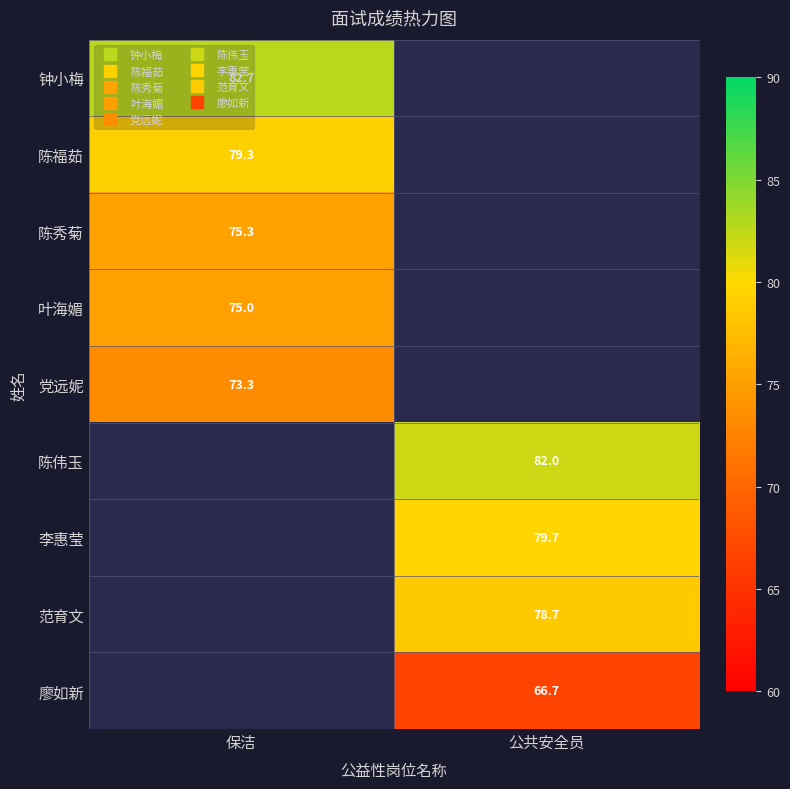

List the labels in order of 李惠莹 value, smallest first.

保洁, 公共安全员